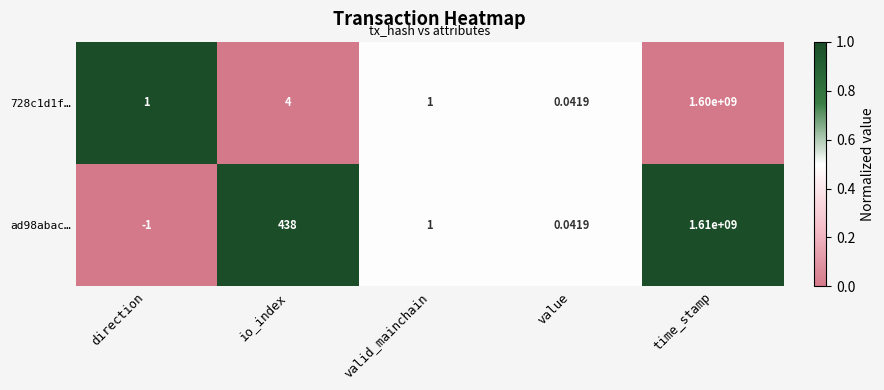

Where does the ad98abac… series first go above 1?

io_index